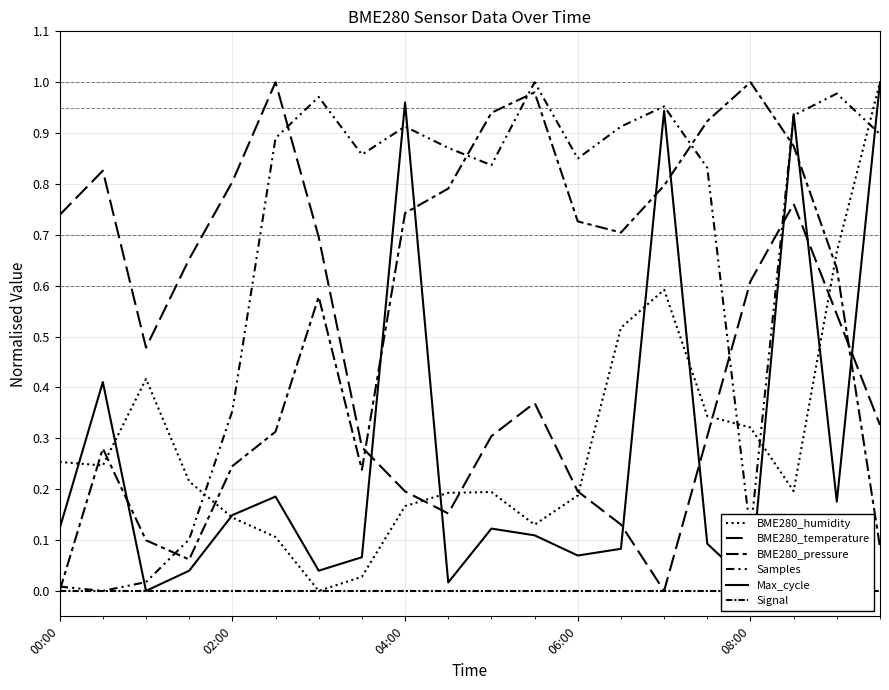

Where do BME280_temperature and Max_cycle first cross each other?

7 and 8